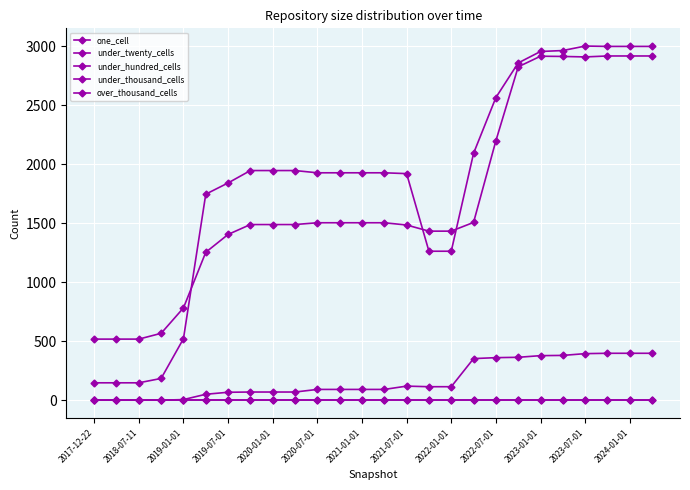

Does the chart have visible grid lines?

Yes